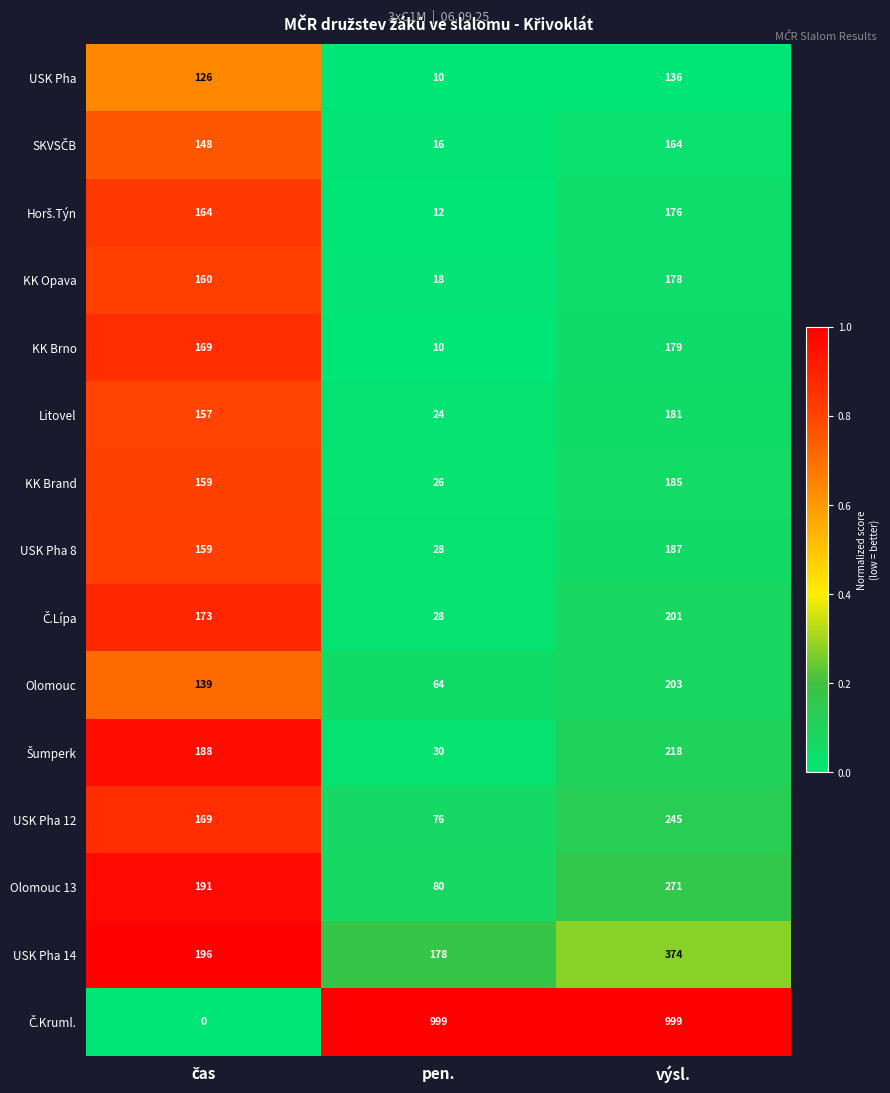

Is it true that Litovel equals 42 at pen.?

False